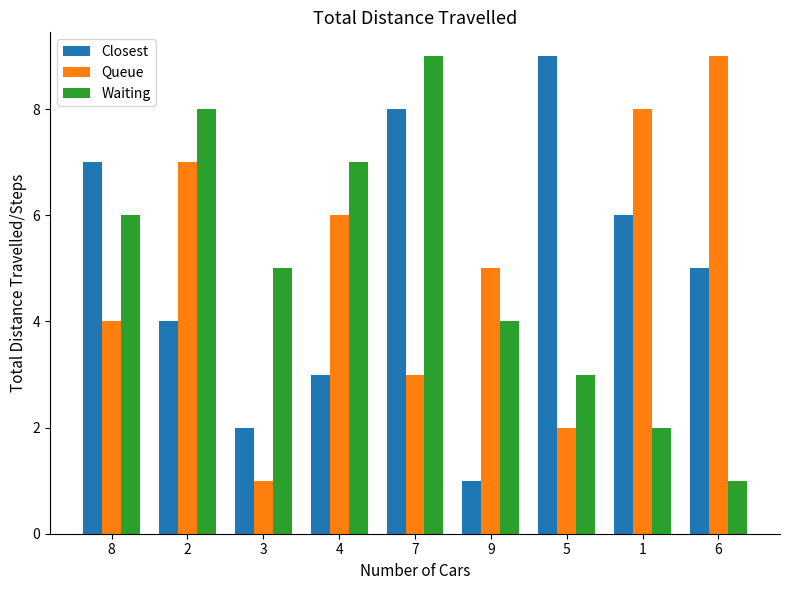

What is the greatest value displayed?

9